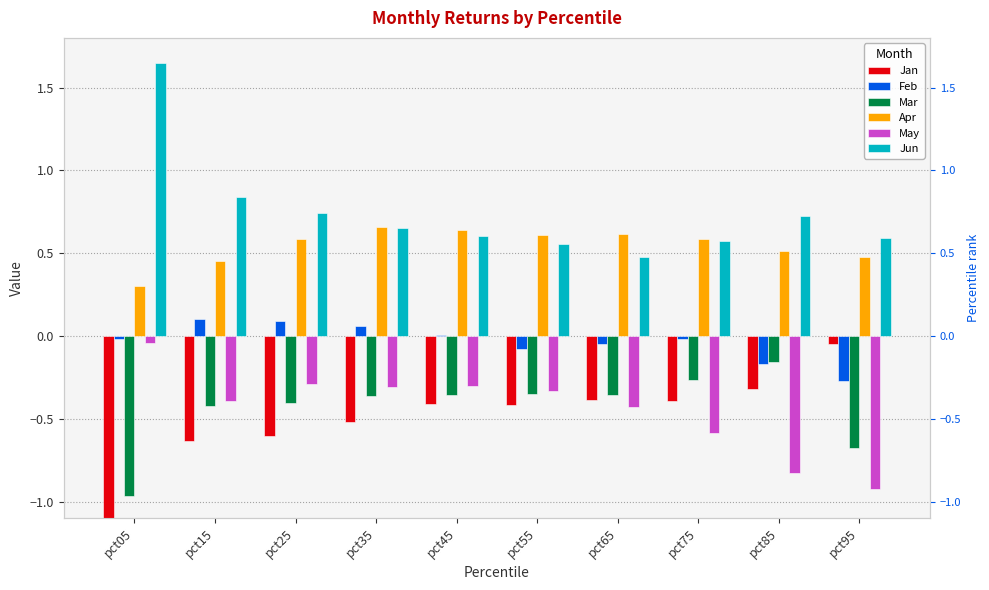

At which category is the sum across all series the highest?

pct35